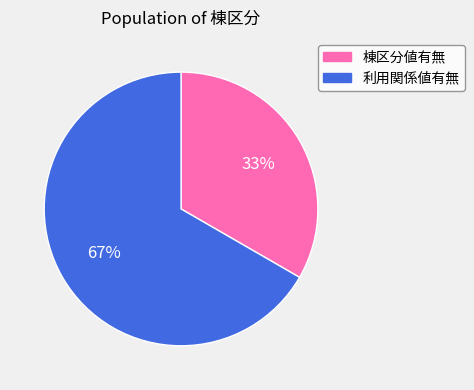

Does any single category account for the majority?

Yes